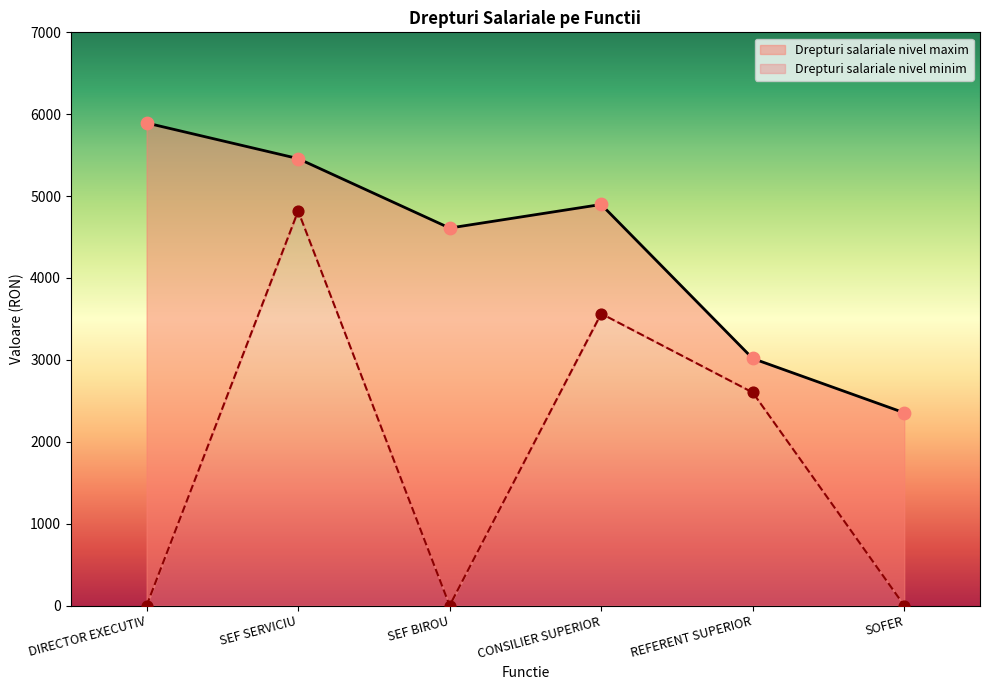

What is the total value across all series at SEF SERVICIU?

10276